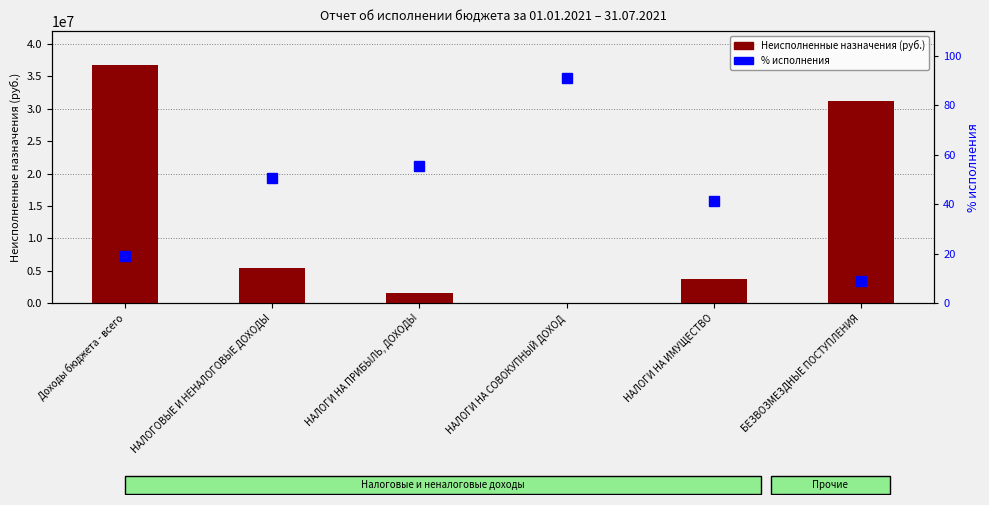

Rank the series by their average value, from lowest to highest.

% исполнения, Неисполненные назначения